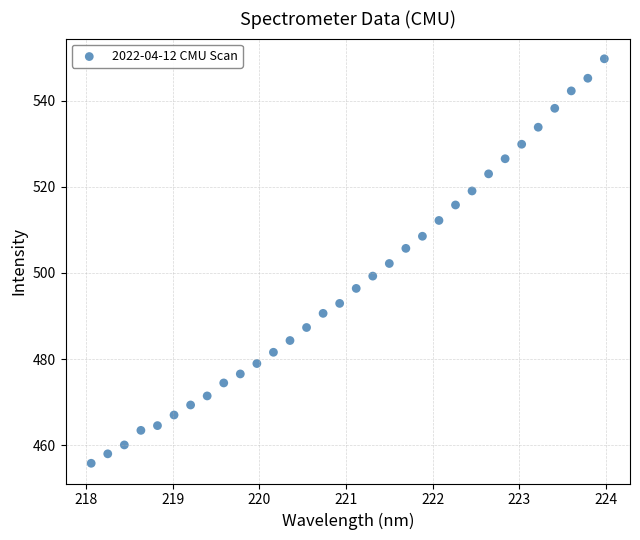

What is the range of Y values (max minus min)?

93.9